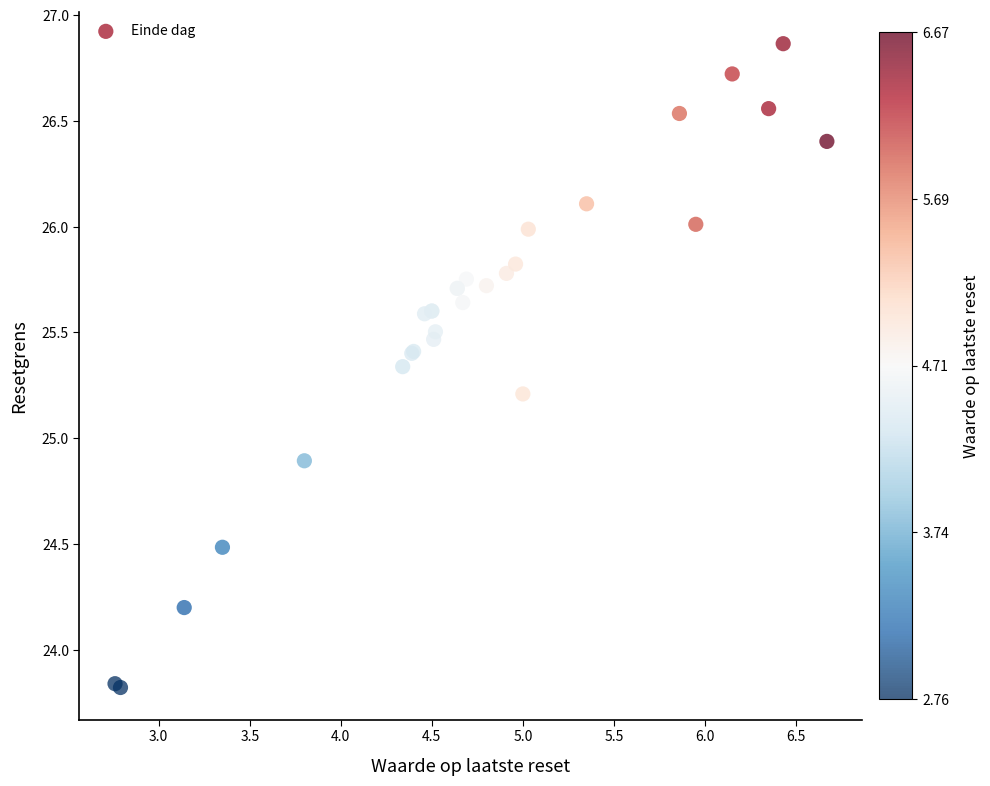

What Y value in the scatter plot is closest to 25?

24.9